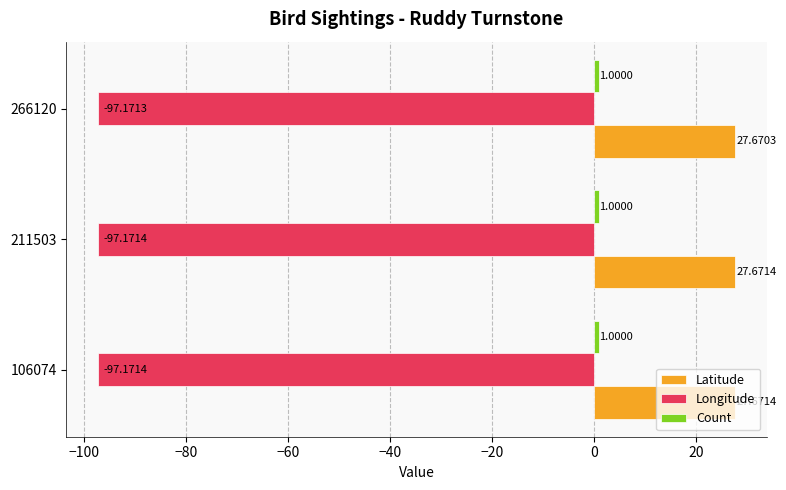

What is the sum of the Longitude values at 211503 and 106074?

-194.3